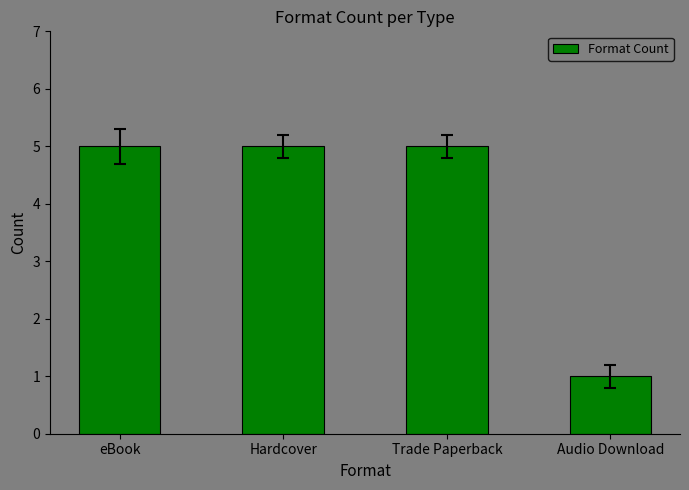

The chart shows a value of 5 at Trade Paperback. True or false?

True